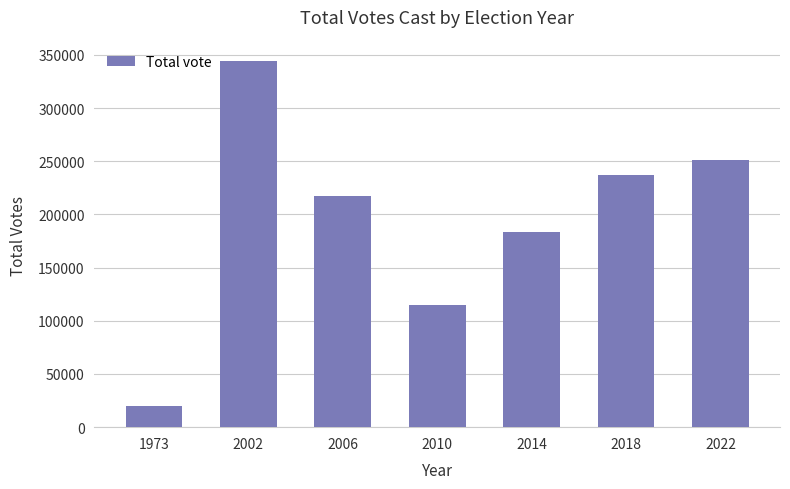

How many data points are less than 217625?

3